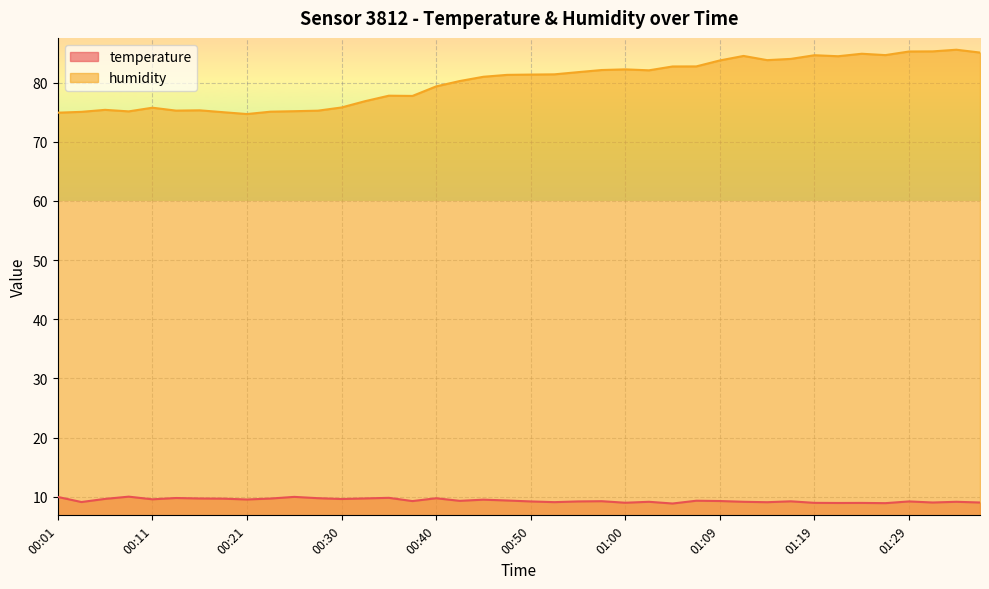

At which label does humidity first exceed 81?

00:47